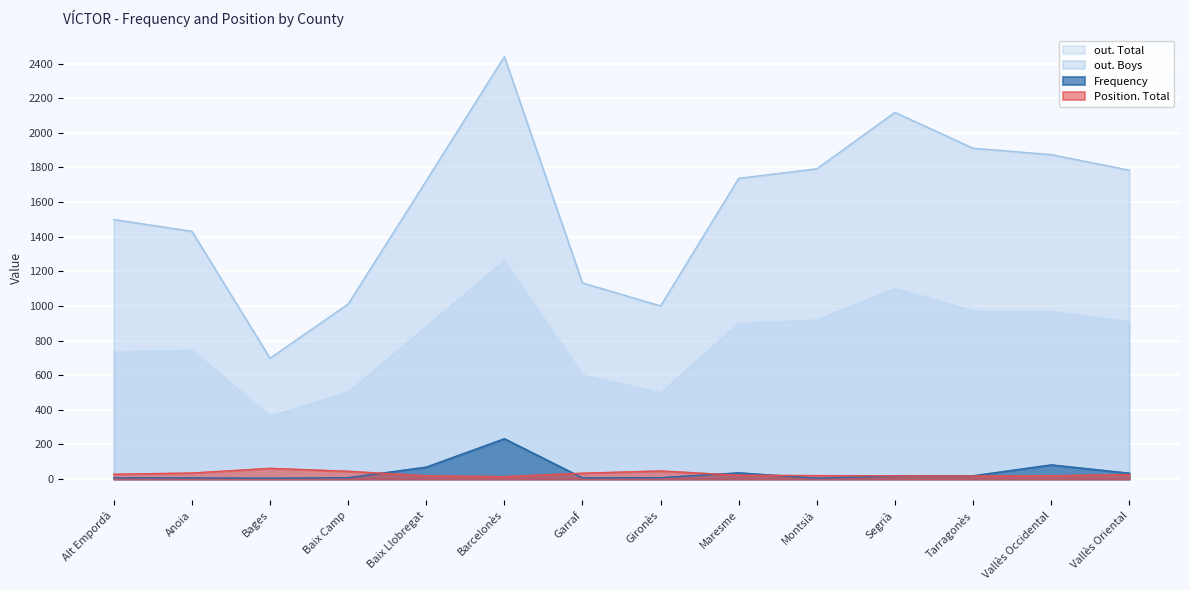

Which series has the largest total across all categories?

out. Boys